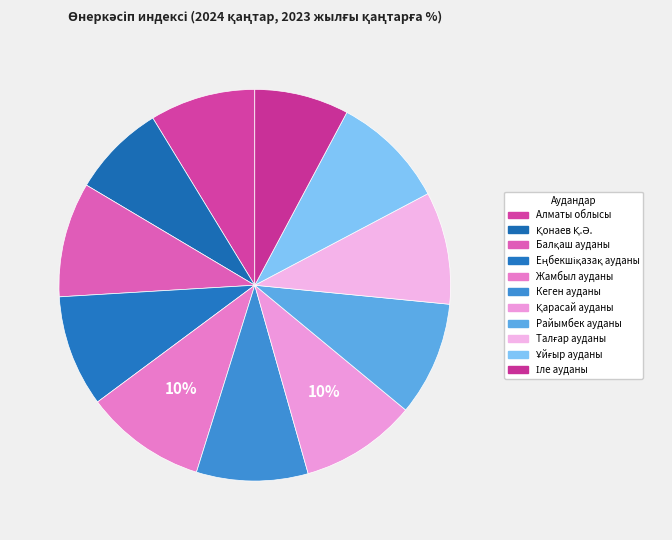

Count the number of slices in the pie.

11